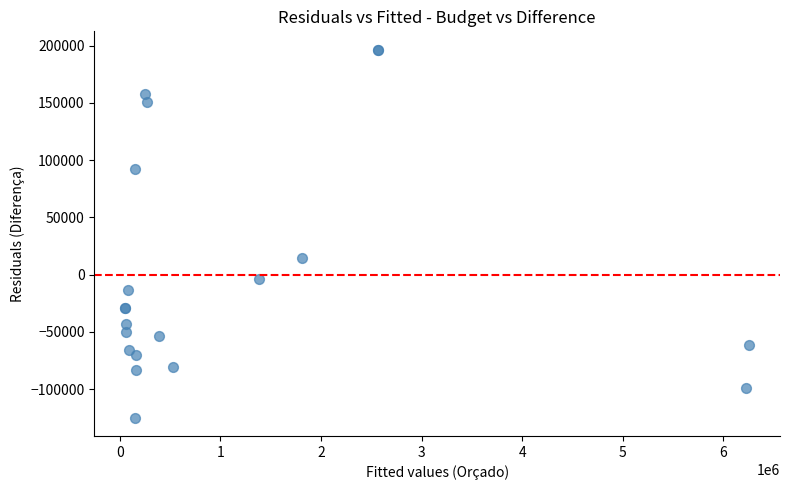

What Y value in the scatter plot is closest to 35782?

14676.7